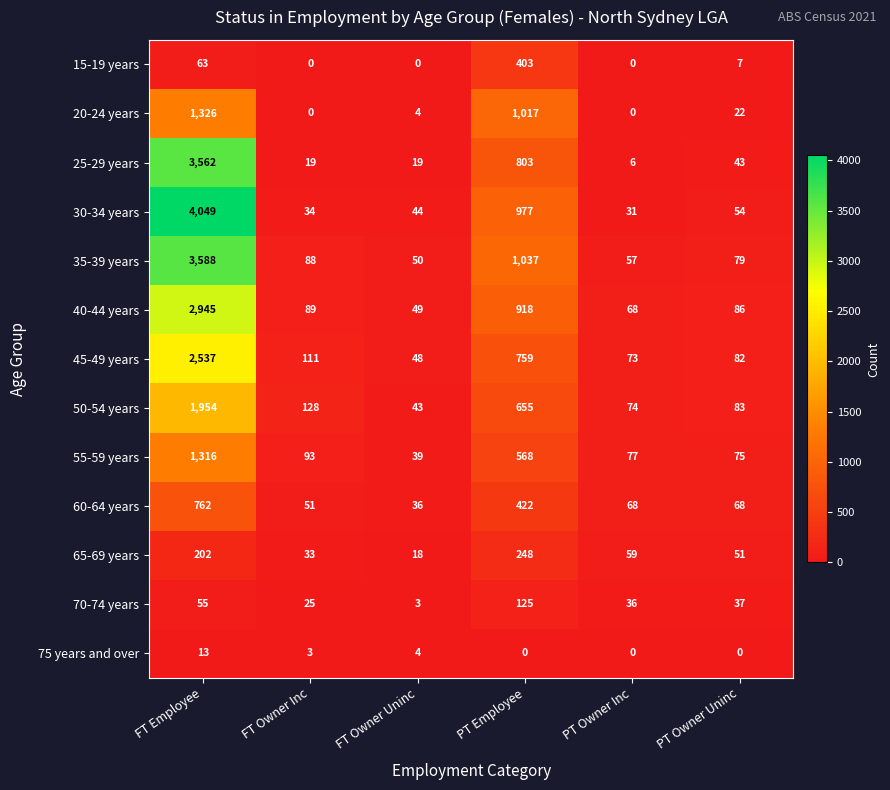

The 25-29 years series shows 8 at FT Owner Inc. True or false?

False